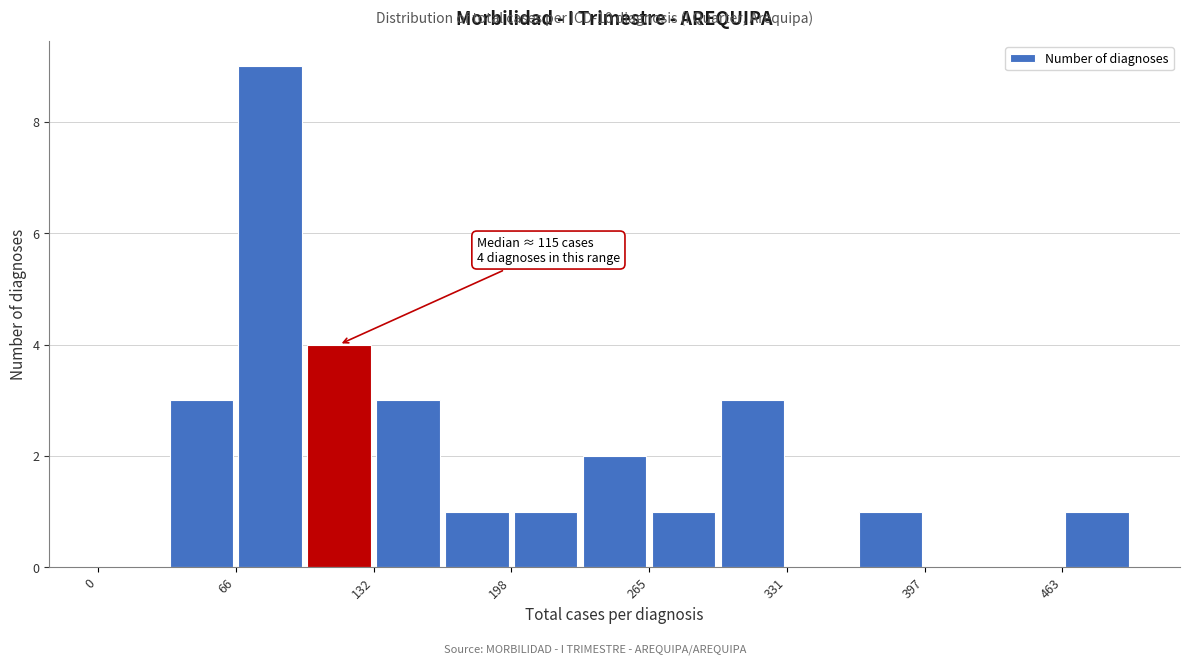

Read against the x-axis, roughly where is the centre of the tallest bar?

80